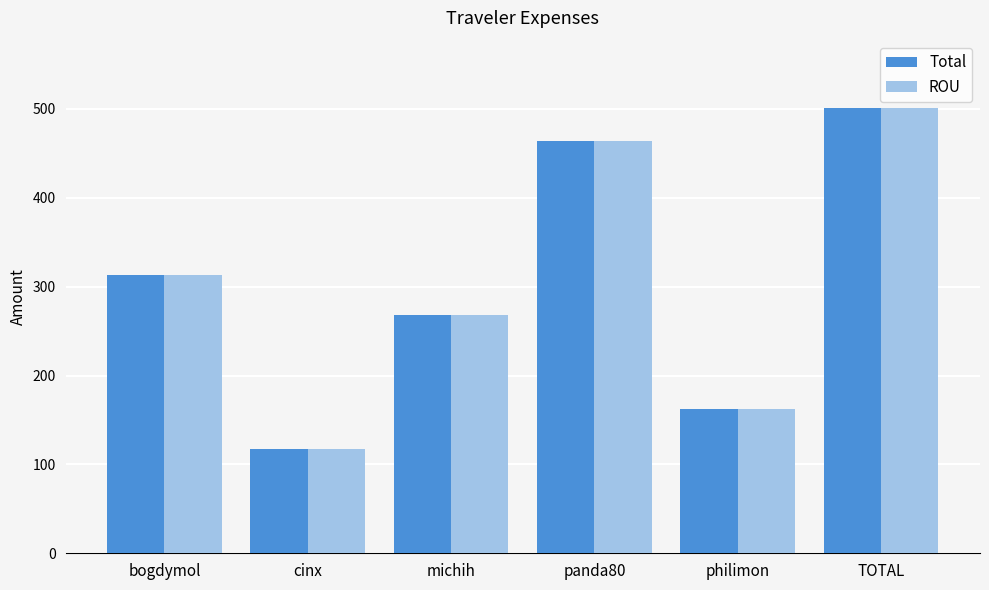

Does the chart contain any negative values?

No